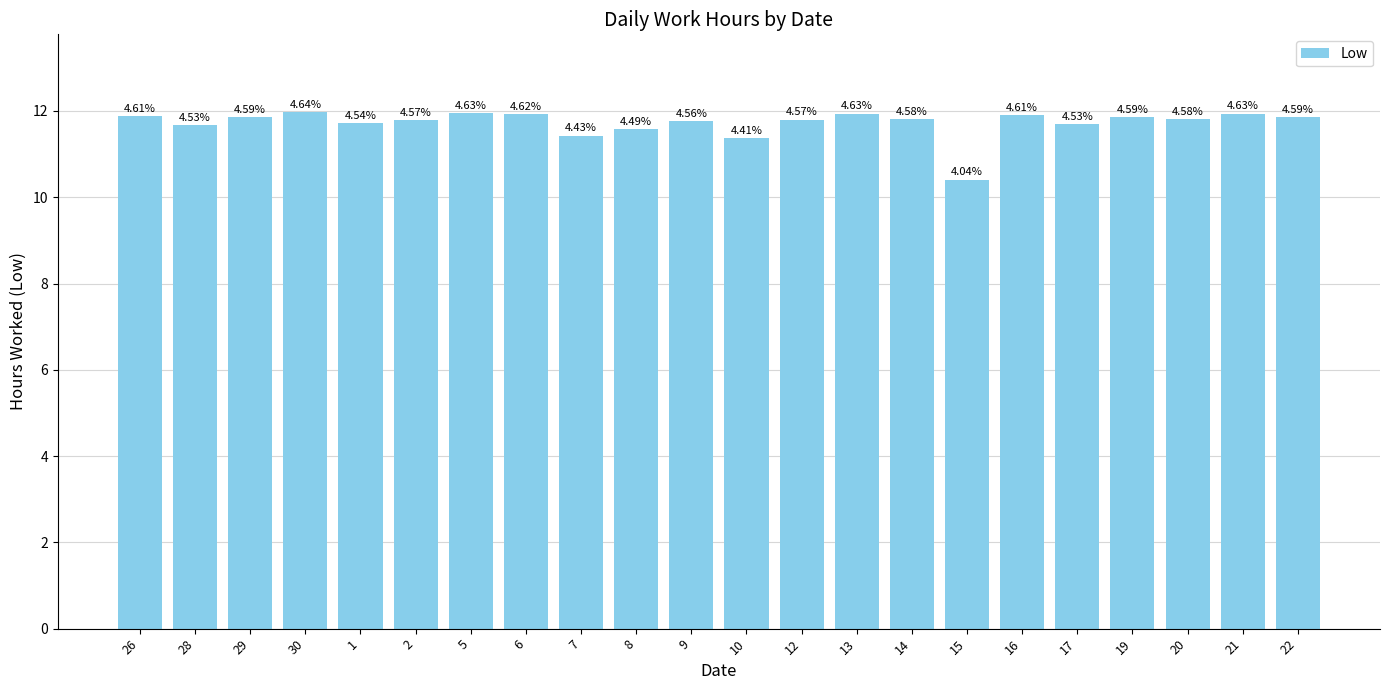

How many bars are there in total?

22